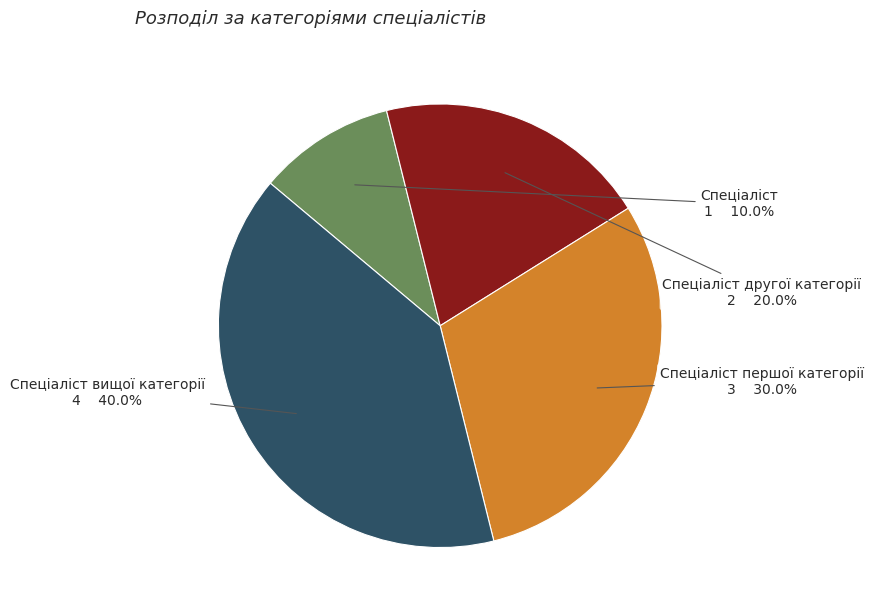

To the nearest percent, what is the difference between the Спеціаліст and Спеціаліст першої категорії slice percentages?

20%